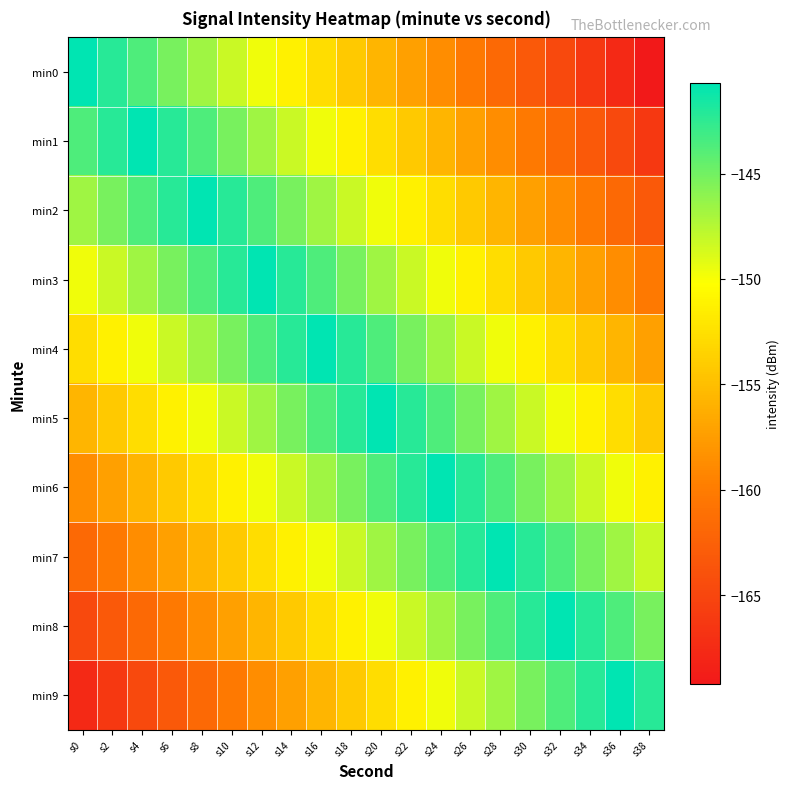

Reading left to right, transcribe all the data shown in this chart.

min0: s0=-140.7	s2=-142.2	s4=-143.7	s6=-145.2	s8=-146.7	s10=-148.2	s12=-149.7	s14=-151.2	s16=-152.7	s18=-154.2	s20=-155.7	s22=-157.2	s24=-158.7	s26=-160.2	s28=-161.7	s30=-163.2	s32=-164.7	s34=-166.2	s36=-167.7	s38=-169.2
min1: s0=-143.7	s2=-142.2	s4=-140.7	s6=-142.2	s8=-143.7	s10=-145.2	s12=-146.7	s14=-148.2	s16=-149.7	s18=-151.2	s20=-152.7	s22=-154.2	s24=-155.7	s26=-157.2	s28=-158.7	s30=-160.2	s32=-161.7	s34=-163.2	s36=-164.7	s38=-166.2
min2: s0=-146.7	s2=-145.2	s4=-143.7	s6=-142.2	s8=-140.7	s10=-142.2	s12=-143.7	s14=-145.2	s16=-146.7	s18=-148.2	s20=-149.7	s22=-151.2	s24=-152.7	s26=-154.2	s28=-155.7	s30=-157.2	s32=-158.7	s34=-160.2	s36=-161.7	s38=-163.2
min3: s0=-149.7	s2=-148.2	s4=-146.7	s6=-145.2	s8=-143.7	s10=-142.2	s12=-140.7	s14=-142.2	s16=-143.7	s18=-145.2	s20=-146.7	s22=-148.2	s24=-149.7	s26=-151.2	s28=-152.7	s30=-154.2	s32=-155.7	s34=-157.2	s36=-158.7	s38=-160.2
min4: s0=-152.7	s2=-151.2	s4=-149.7	s6=-148.2	s8=-146.7	s10=-145.2	s12=-143.7	s14=-142.2	s16=-140.7	s18=-142.2	s20=-143.7	s22=-145.2	s24=-146.7	s26=-148.2	s28=-149.7	s30=-151.2	s32=-152.7	s34=-154.2	s36=-155.7	s38=-157.2
min5: s0=-155.7	s2=-154.2	s4=-152.7	s6=-151.2	s8=-149.7	s10=-148.2	s12=-146.7	s14=-145.2	s16=-143.7	s18=-142.2	s20=-140.7	s22=-142.2	s24=-143.7	s26=-145.2	s28=-146.7	s30=-148.2	s32=-149.7	s34=-151.2	s36=-152.7	s38=-154.2
min6: s0=-158.7	s2=-157.2	s4=-155.7	s6=-154.2	s8=-152.7	s10=-151.2	s12=-149.7	s14=-148.2	s16=-146.7	s18=-145.2	s20=-143.7	s22=-142.2	s24=-140.7	s26=-142.2	s28=-143.7	s30=-145.2	s32=-146.7	s34=-148.2	s36=-149.7	s38=-151.2
min7: s0=-161.7	s2=-160.2	s4=-158.7	s6=-157.2	s8=-155.7	s10=-154.2	s12=-152.7	s14=-151.2	s16=-149.7	s18=-148.2	s20=-146.7	s22=-145.2	s24=-143.7	s26=-142.2	s28=-140.7	s30=-142.2	s32=-143.7	s34=-145.2	s36=-146.7	s38=-148.2
min8: s0=-164.7	s2=-163.2	s4=-161.7	s6=-160.2	s8=-158.7	s10=-157.2	s12=-155.7	s14=-154.2	s16=-152.7	s18=-151.2	s20=-149.7	s22=-148.2	s24=-146.7	s26=-145.2	s28=-143.7	s30=-142.2	s32=-140.7	s34=-142.2	s36=-143.7	s38=-145.2
min9: s0=-167.7	s2=-166.2	s4=-164.7	s6=-163.2	s8=-161.7	s10=-160.2	s12=-158.7	s14=-157.2	s16=-155.7	s18=-154.2	s20=-152.7	s22=-151.2	s24=-149.7	s26=-148.2	s28=-146.7	s30=-145.2	s32=-143.7	s34=-142.2	s36=-140.7	s38=-142.2